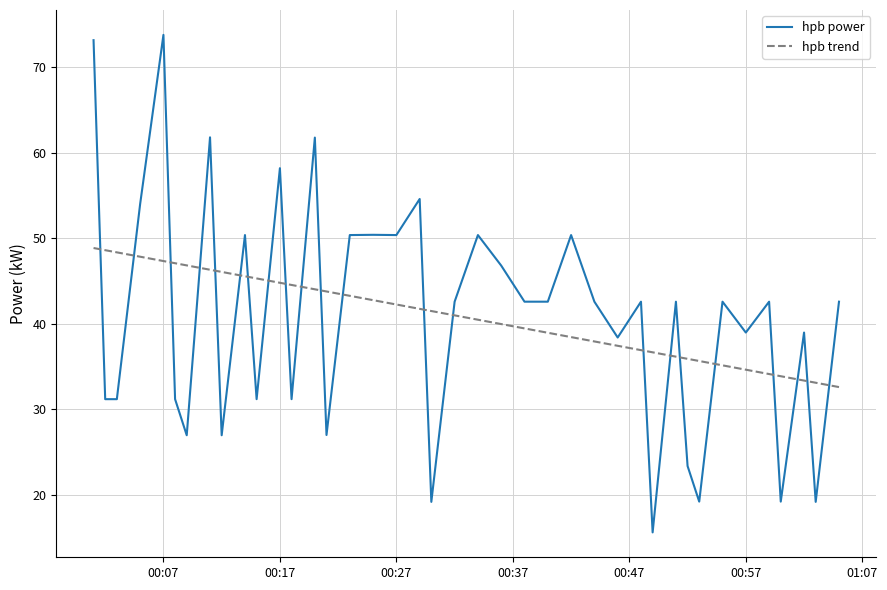

Does the chart have visible grid lines?

Yes